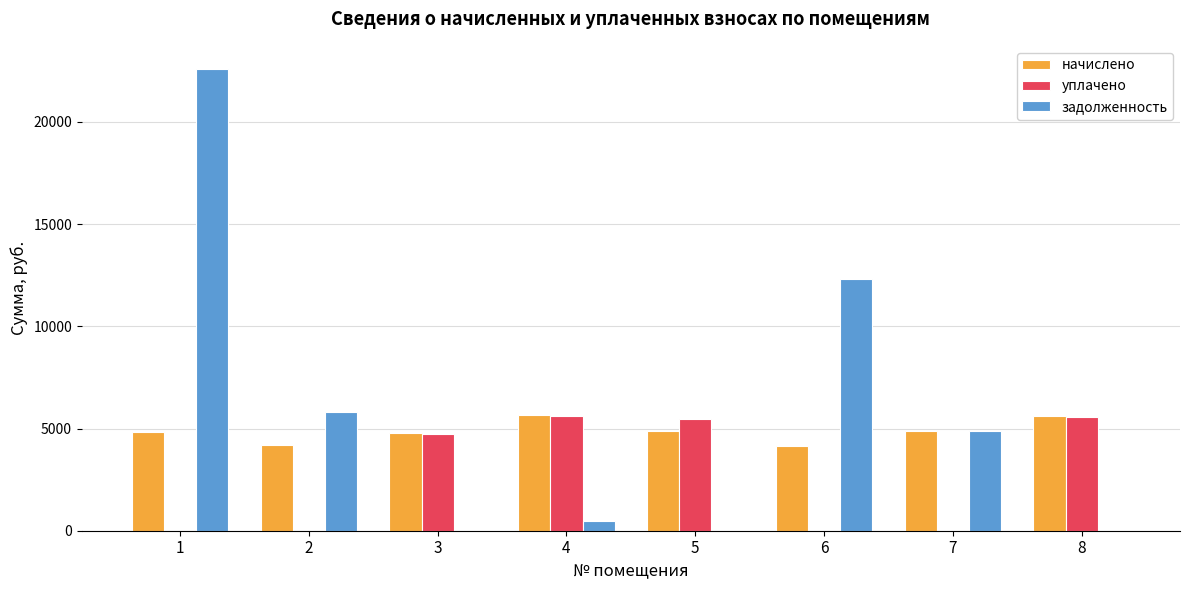

What is the sum of the задолженность values at 3 and 2?

5800.7